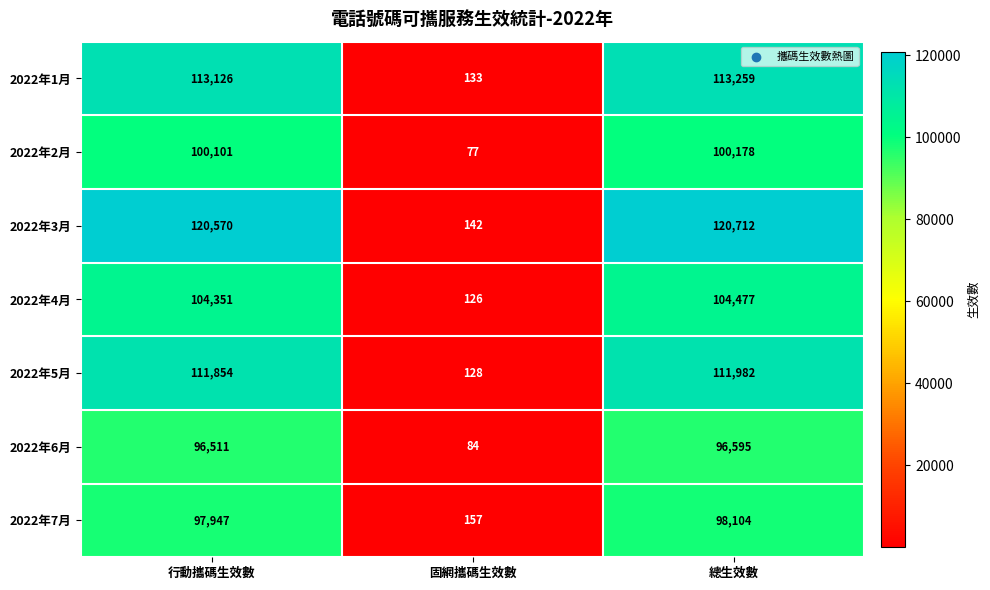

Which series has the largest range (max minus min)?

2022年3月